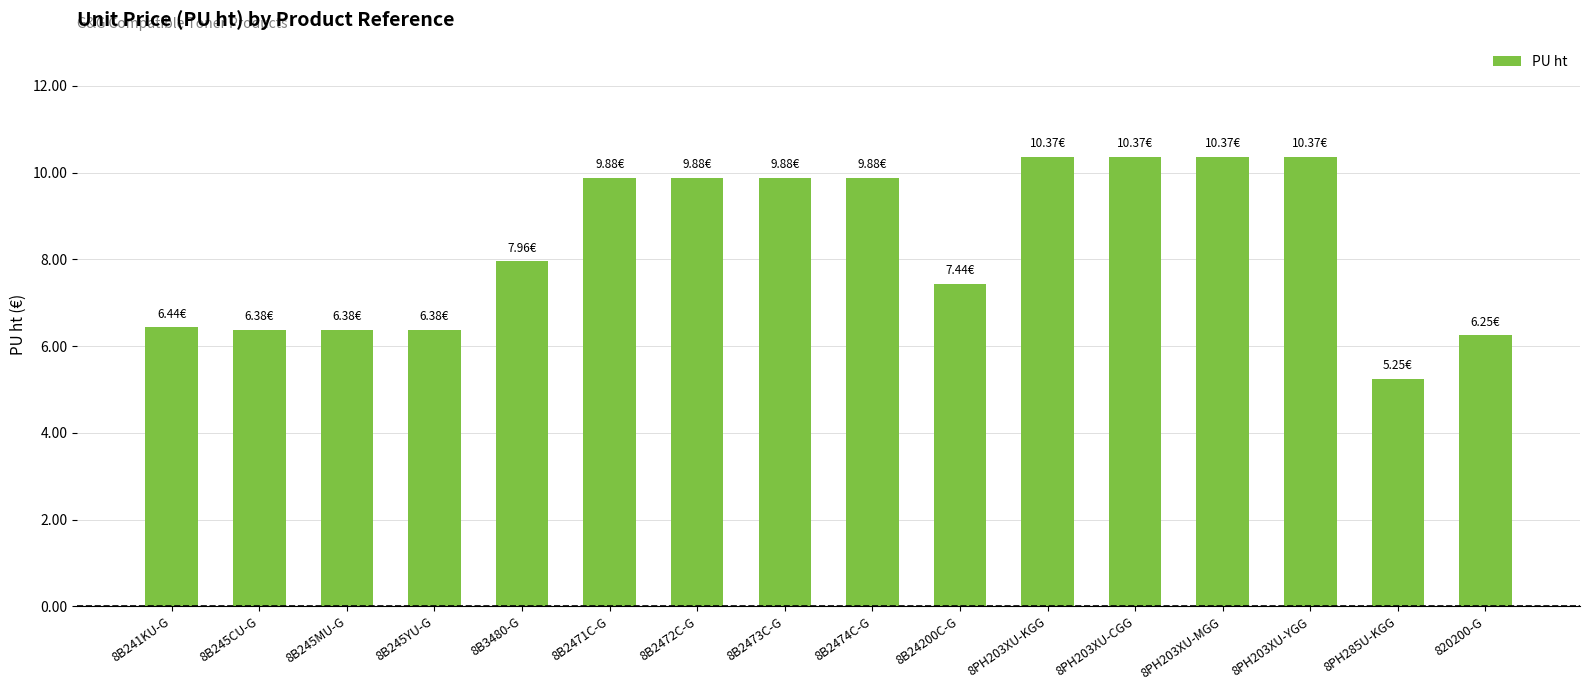

What is the sum of the values at 8B241KU-G and 8PH203XU-KGG?

16.8